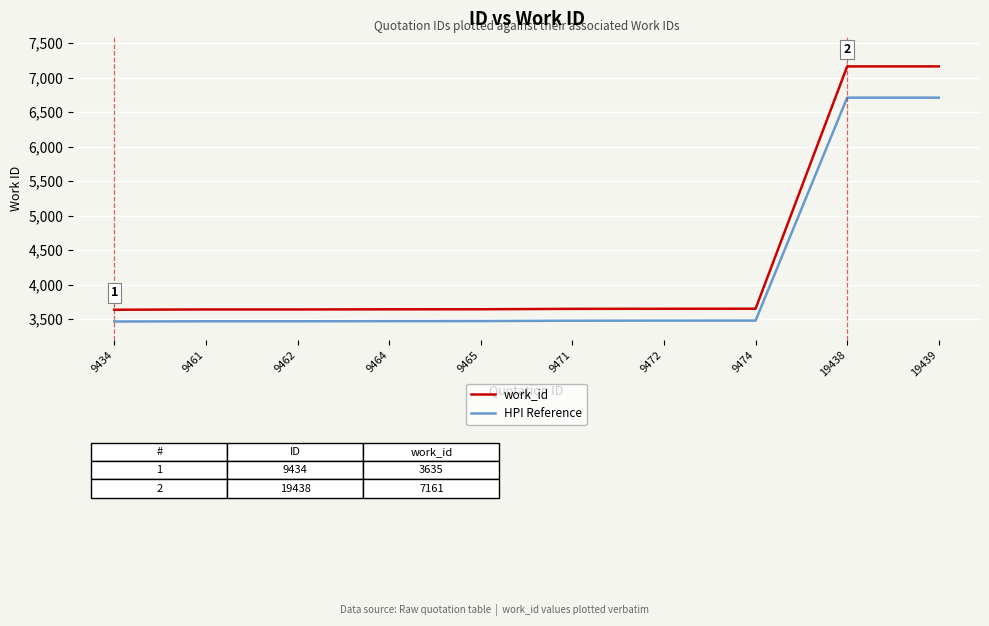

Which series has the largest range (max minus min)?

work_id